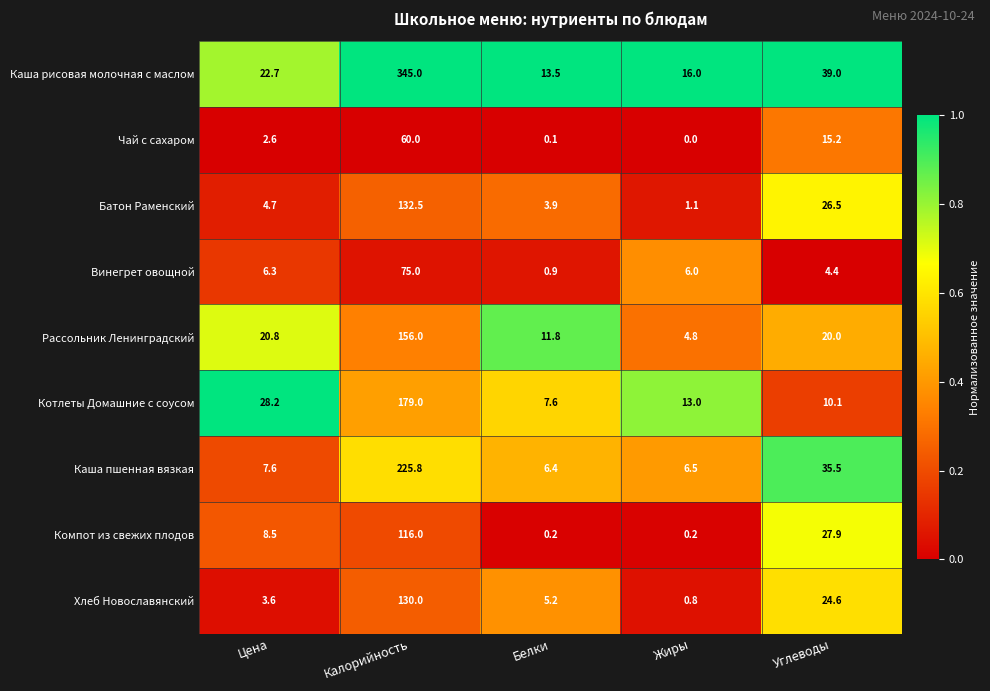

What is the spread (max minus min) of values at Белки?

13.4